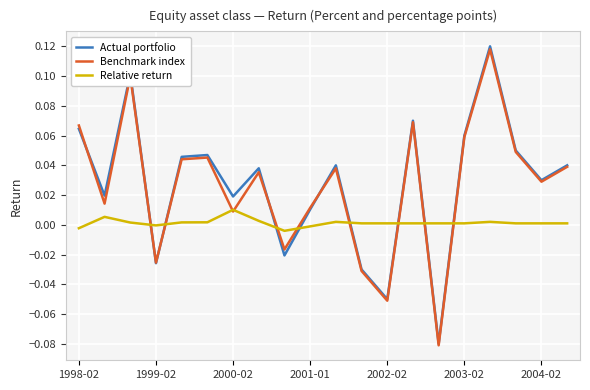

How many intersections are there between Relative return and Actual portfolio?

8